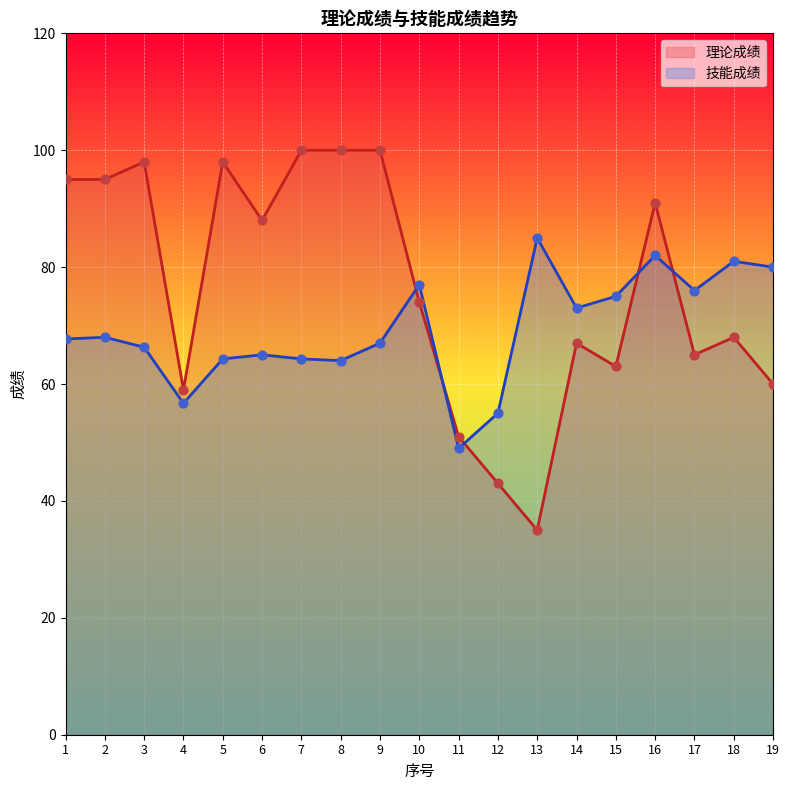

Which series reaches the maximum Y coordinate?

理论成绩